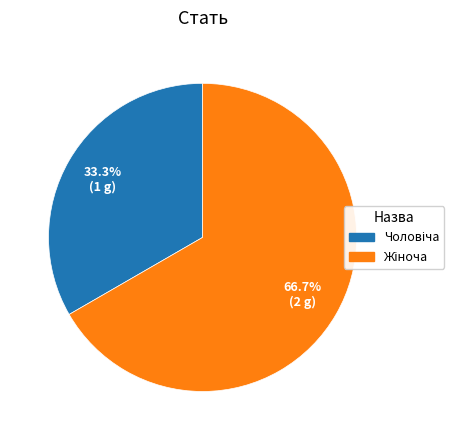

Does any single category account for the majority?

Yes